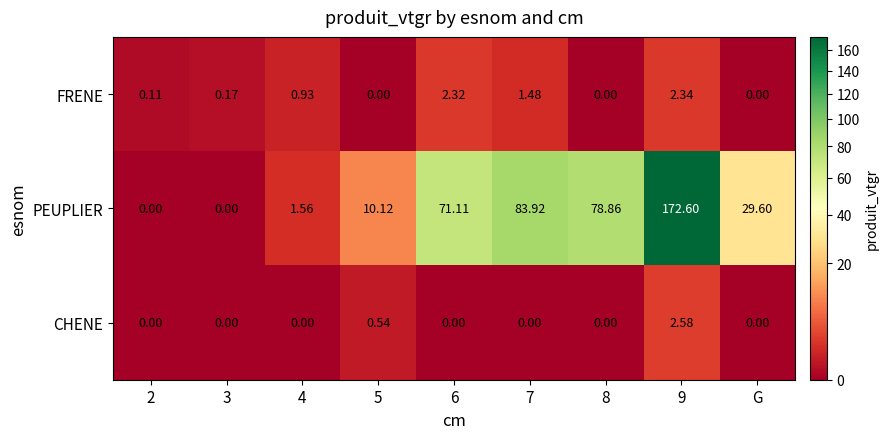

Rank the series at 5 from lowest to highest value.

FRENE, CHENE, PEUPLIER